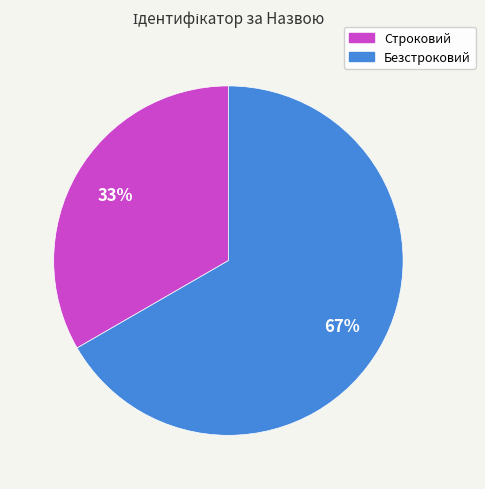

What is the majority slice?

Безстроковий